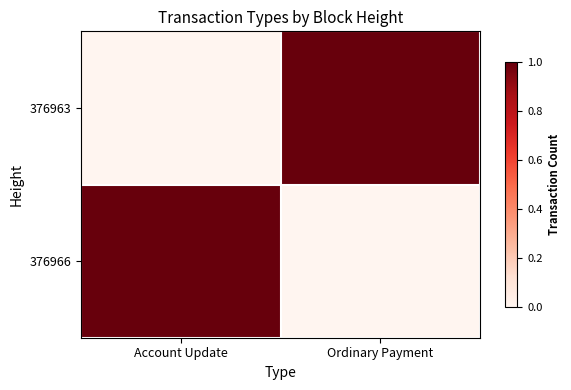

Reading left to right, transcribe all the data shown in this chart.

376963: Account Update=0	Ordinary Payment=1
376966: Account Update=1	Ordinary Payment=0